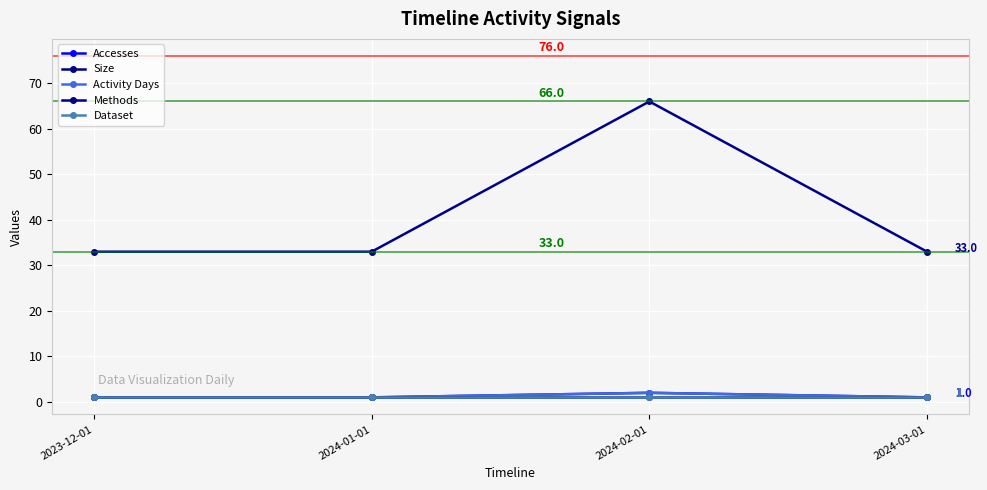

What is the maximum value shown in the chart?

66